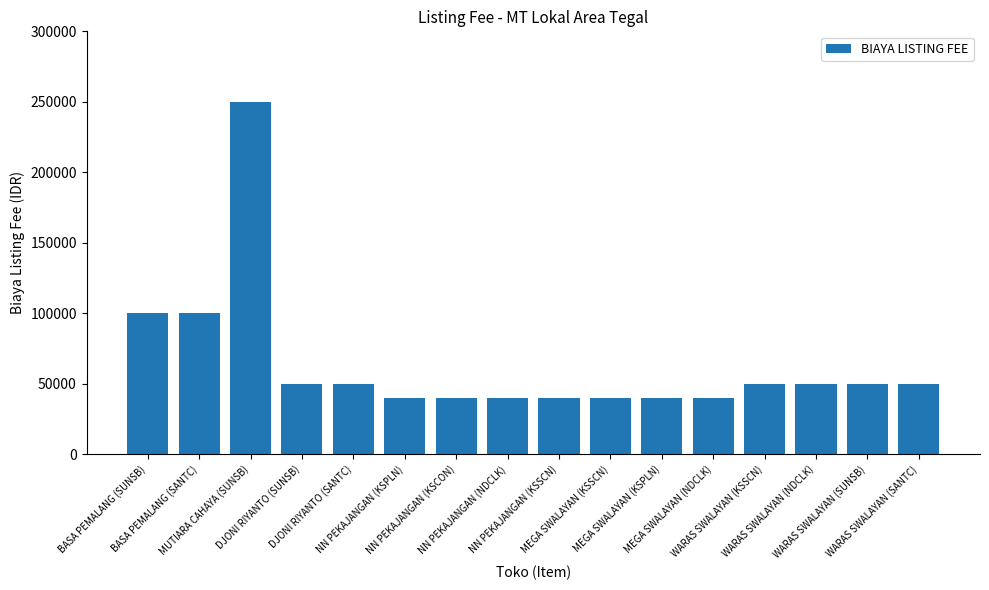

What is the sum of the values at NN PEKAJANGAN (KSPLN) and WARAS SWALAYAN (SUNSB)?

90000